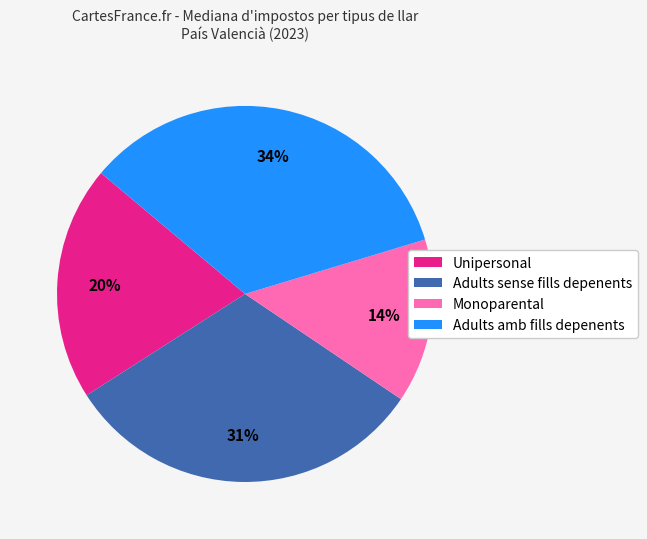

Count the number of slices in the pie.

4